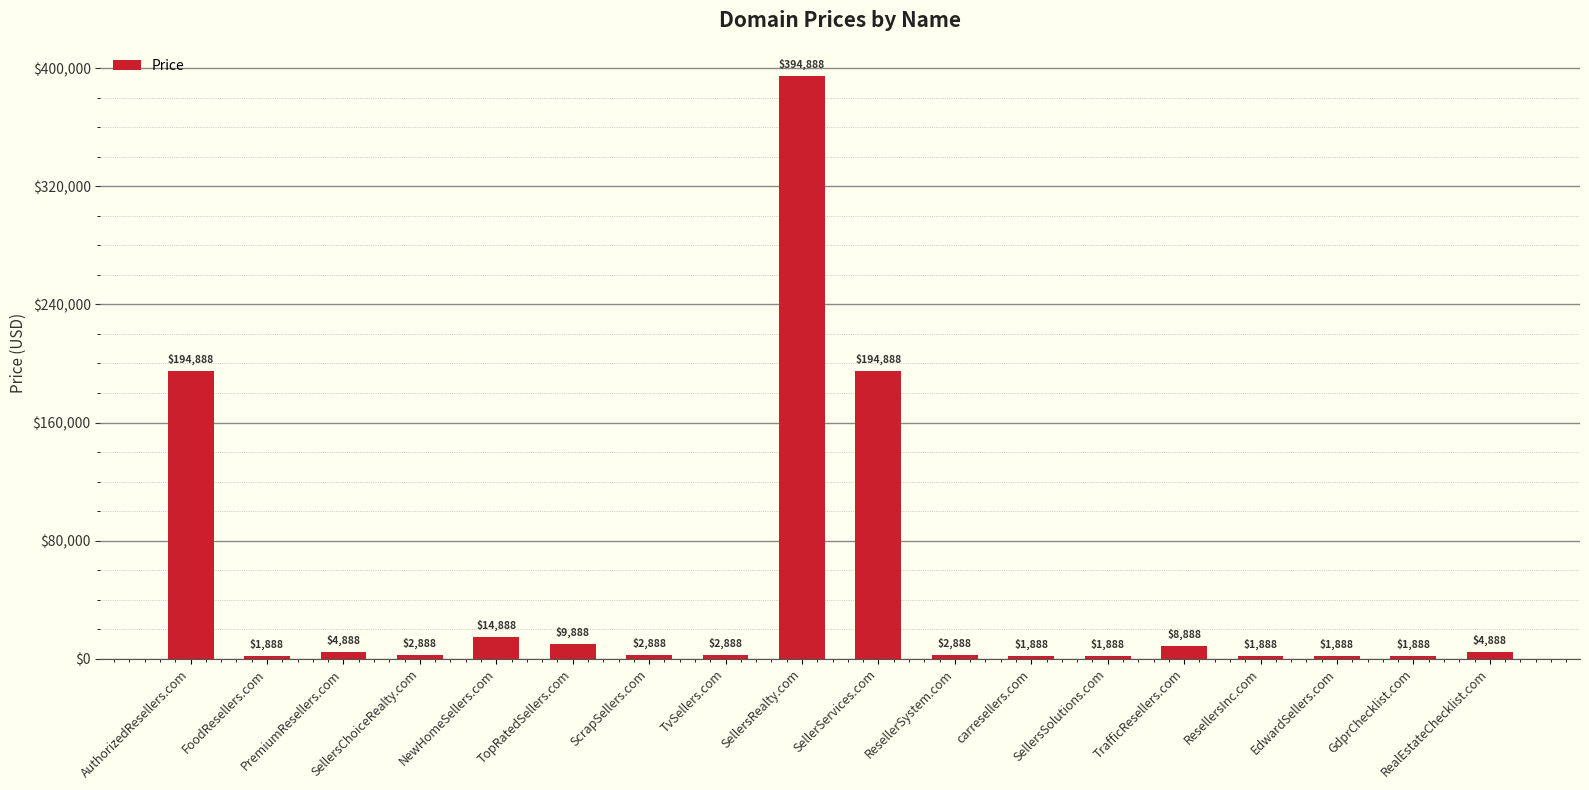

Reading left to right, transcribe all the data shown in this chart.

194888	1888	4888	2888	14888	9888	2888	2888	394888	194888	2888	1888	1888	8888	1888	1888	1888	4888